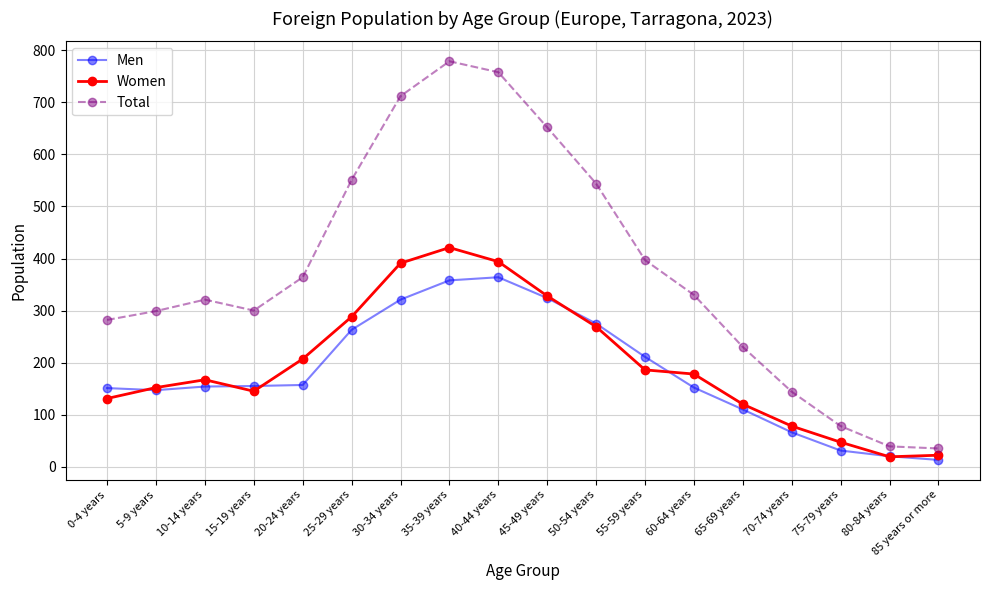

At which label is Total closest to 407?

55-59 years